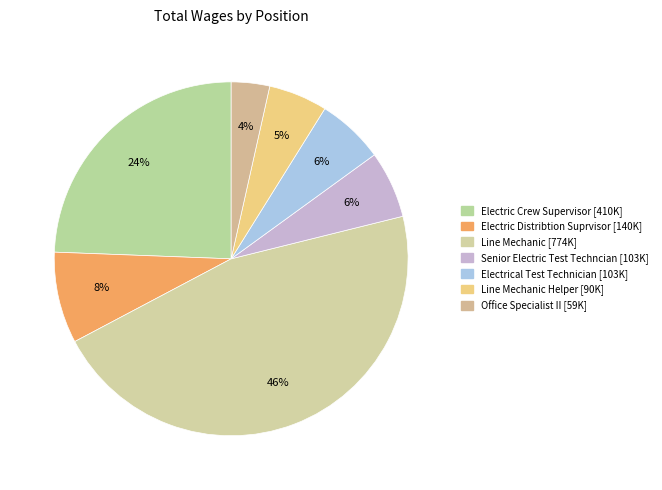

Is there a majority slice in this chart?

No